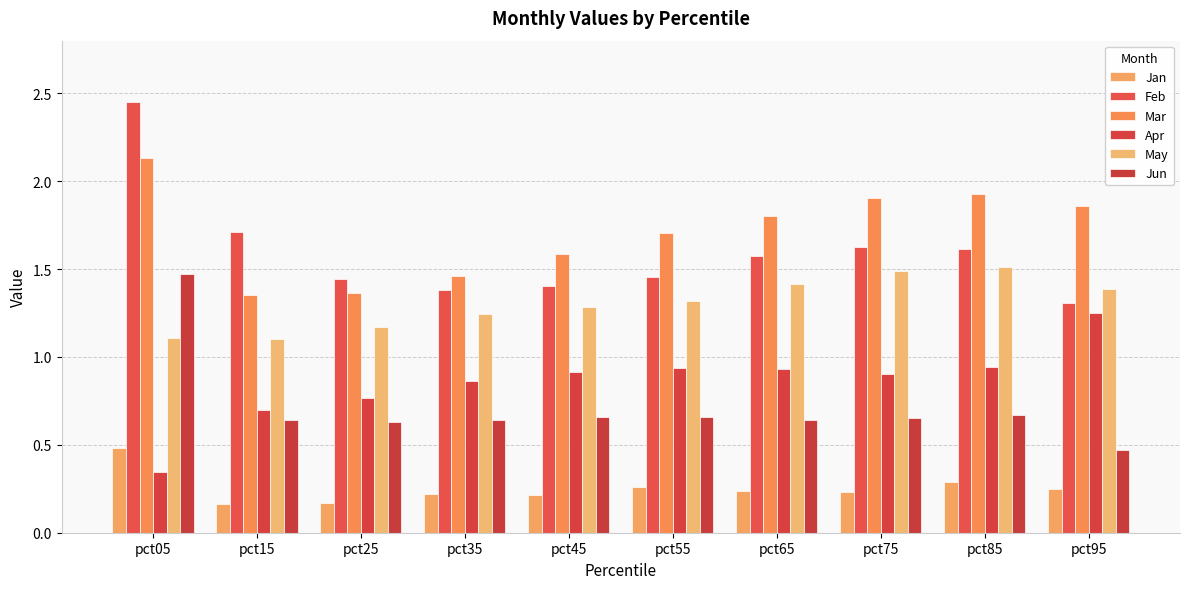

How many data points does each series have?

10